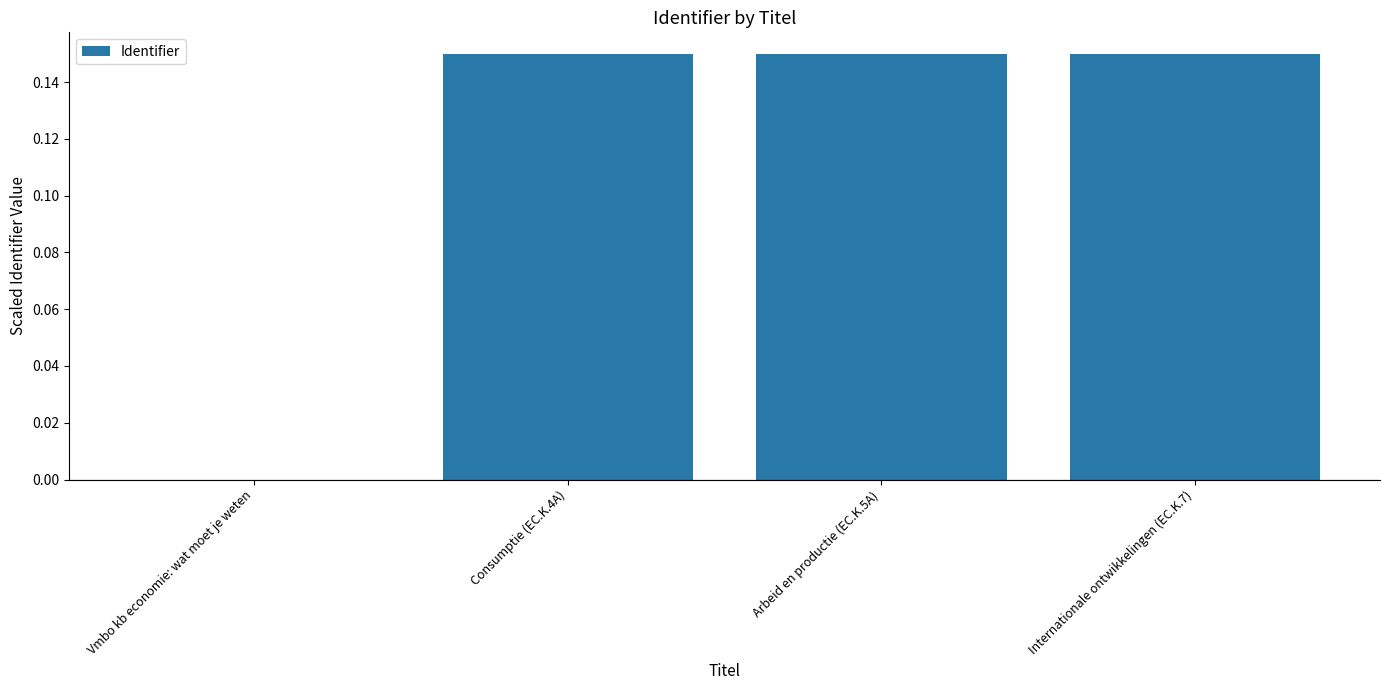

The chart shows a value of 0.2 at Internationale ontwikkelingen (EC.K.7). True or false?

False